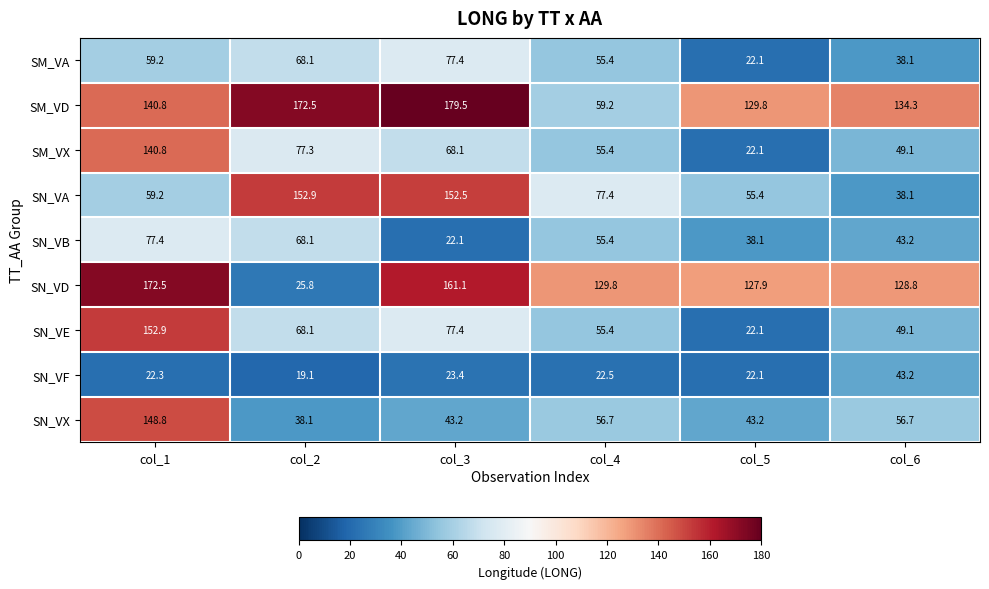

What is the difference between the highest and lowest values at col_6?

96.2